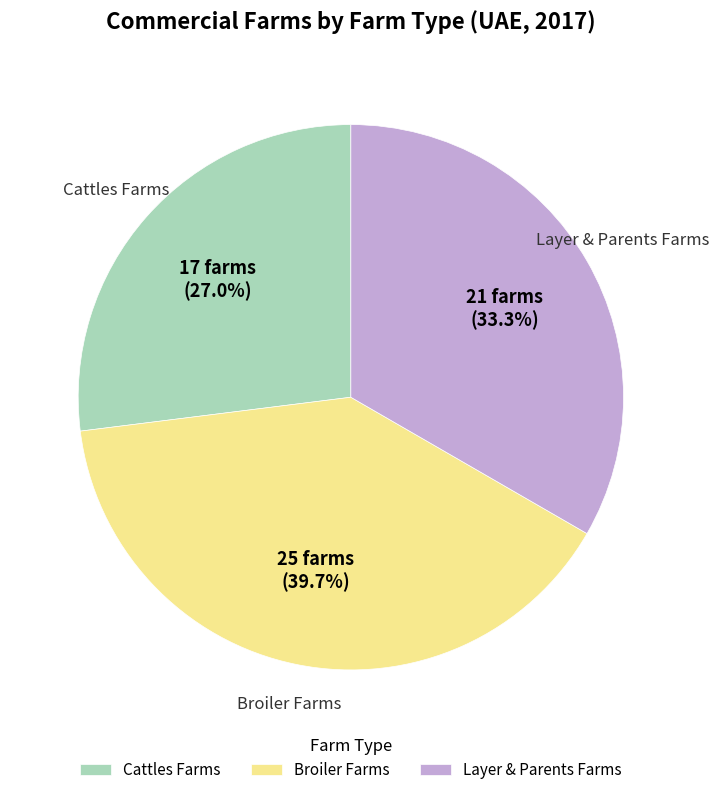

To the nearest percent, what percentage of the pie is Cattles Farms?

27%